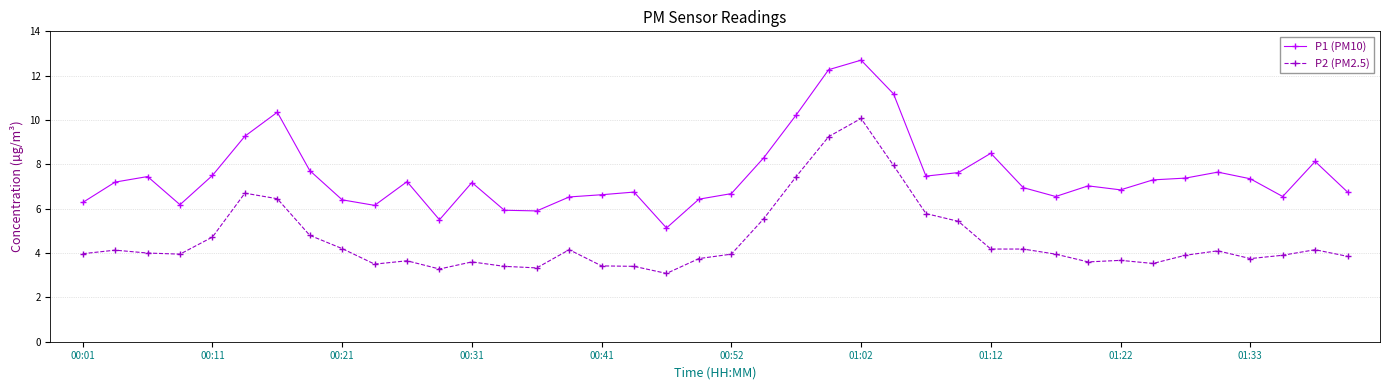

Which series has the largest range (max minus min)?

P1 (PM10)